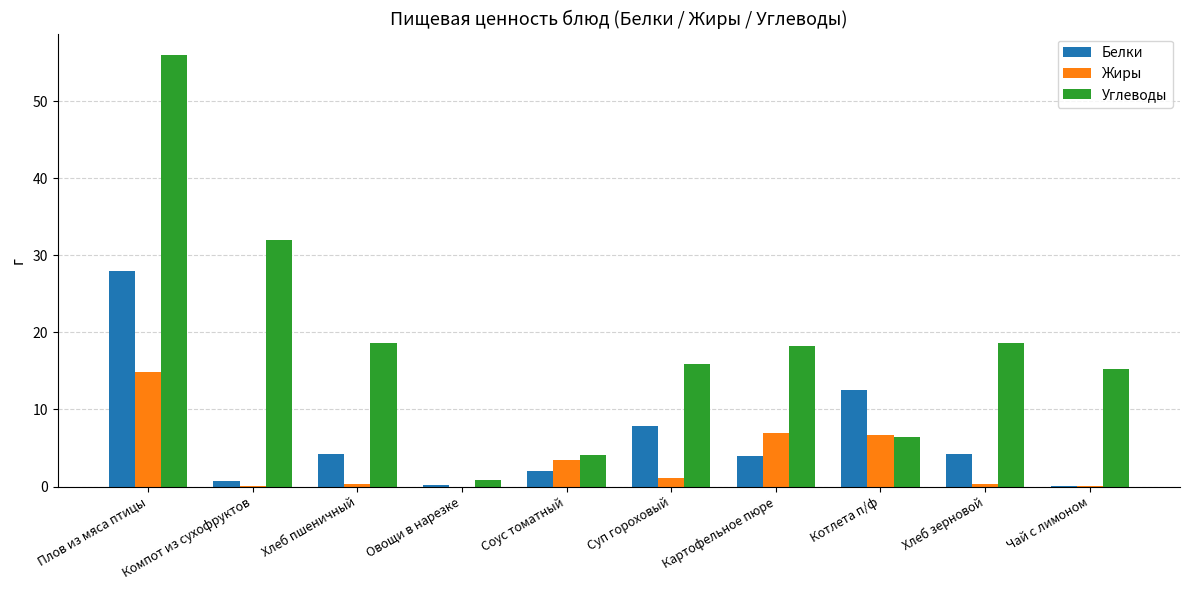

The Углеводы series shows 8.5 at Котлета п/ф. True or false?

False